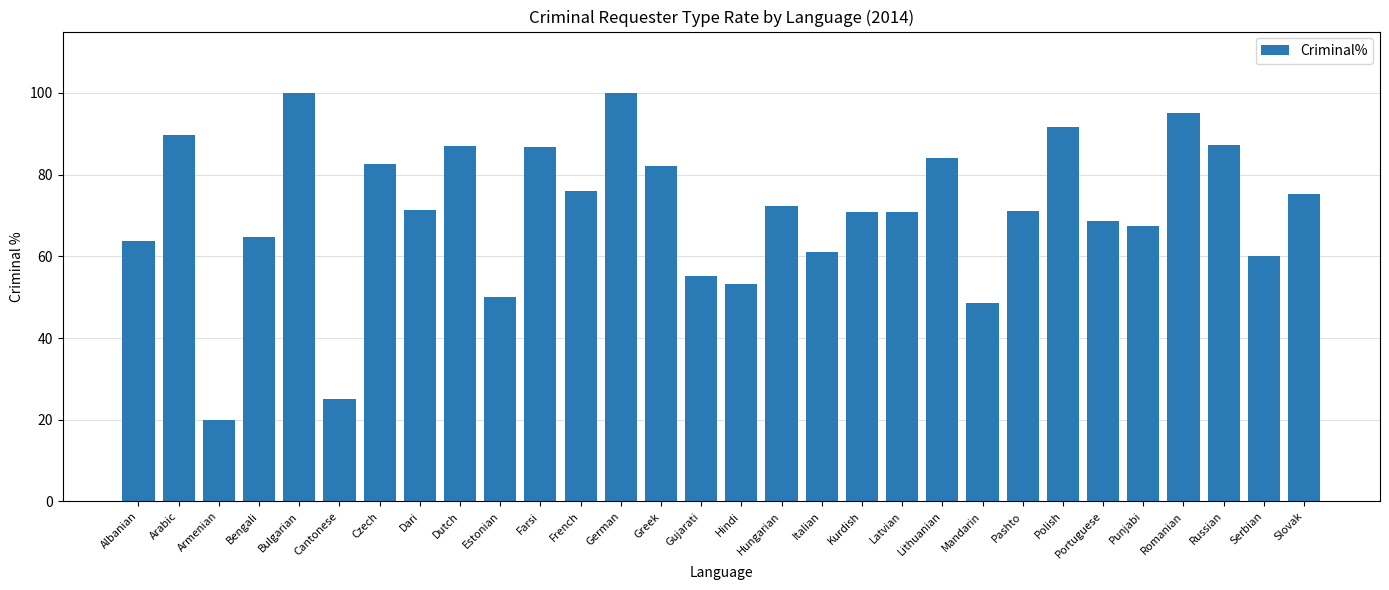

What is the label of the 21st bar from the left?

Lithuanian